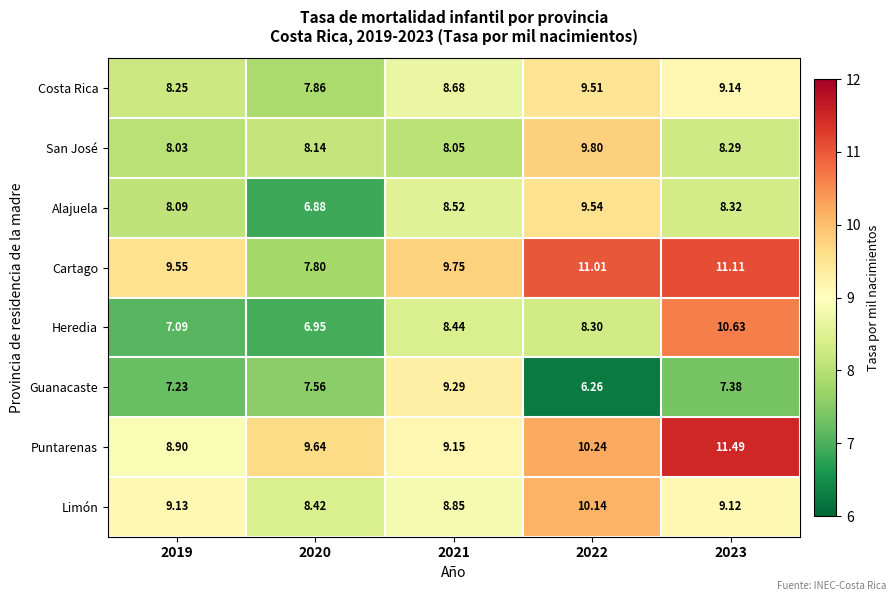

Which category has the lowest value across all series?

2022